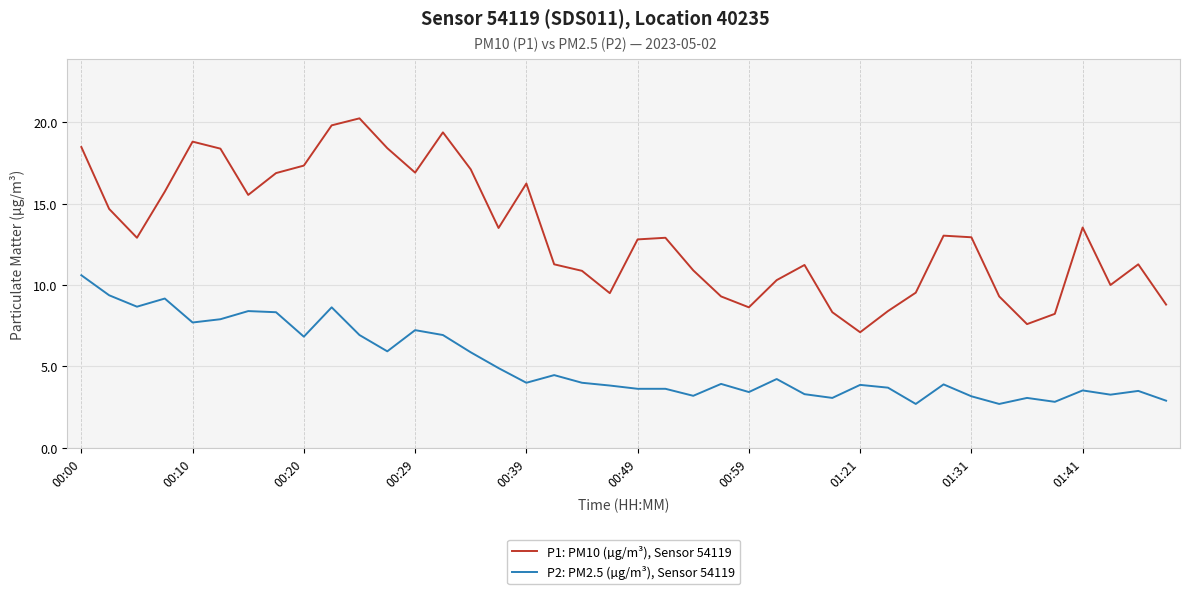

List the series in order of their overall mean, lowest first.

P2: PM2.5 (µg/m³), Sensor 54119, P1: PM10 (µg/m³), Sensor 54119